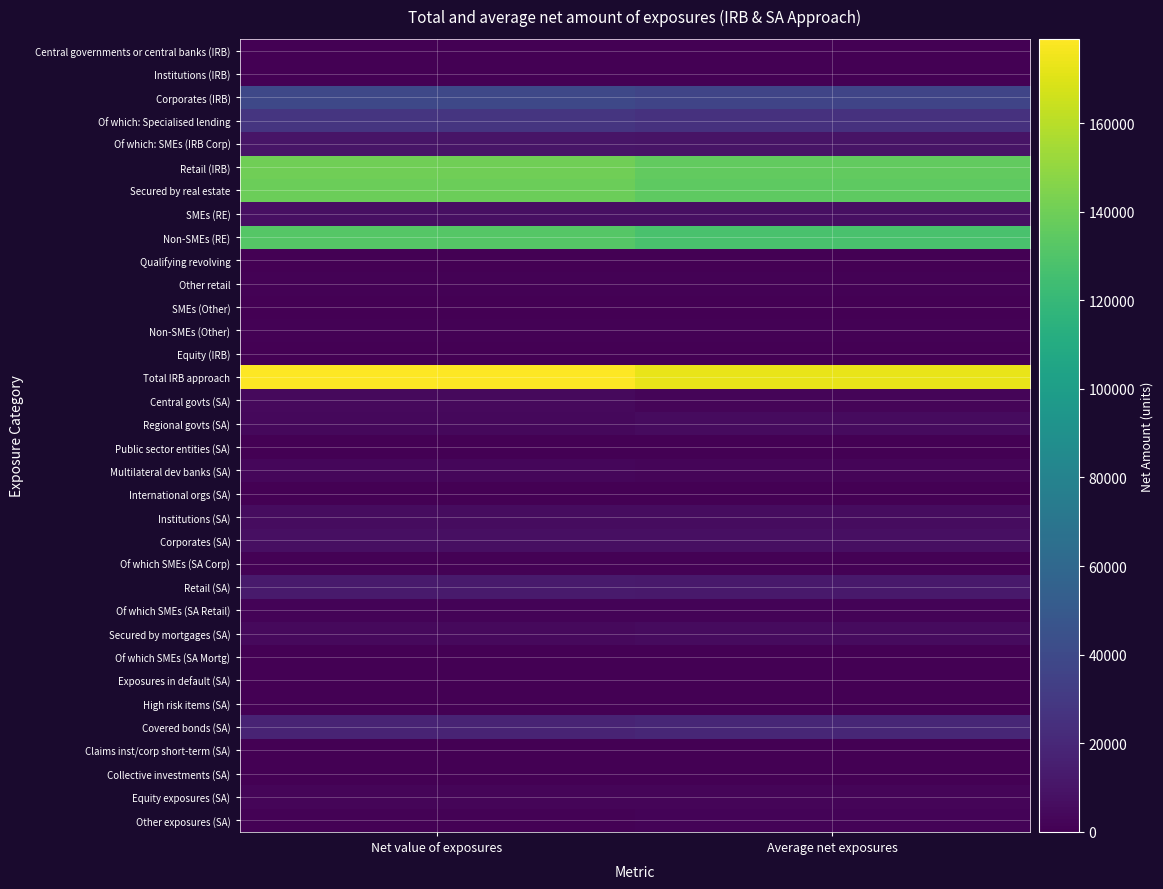

What is the greatest value displayed?

179005